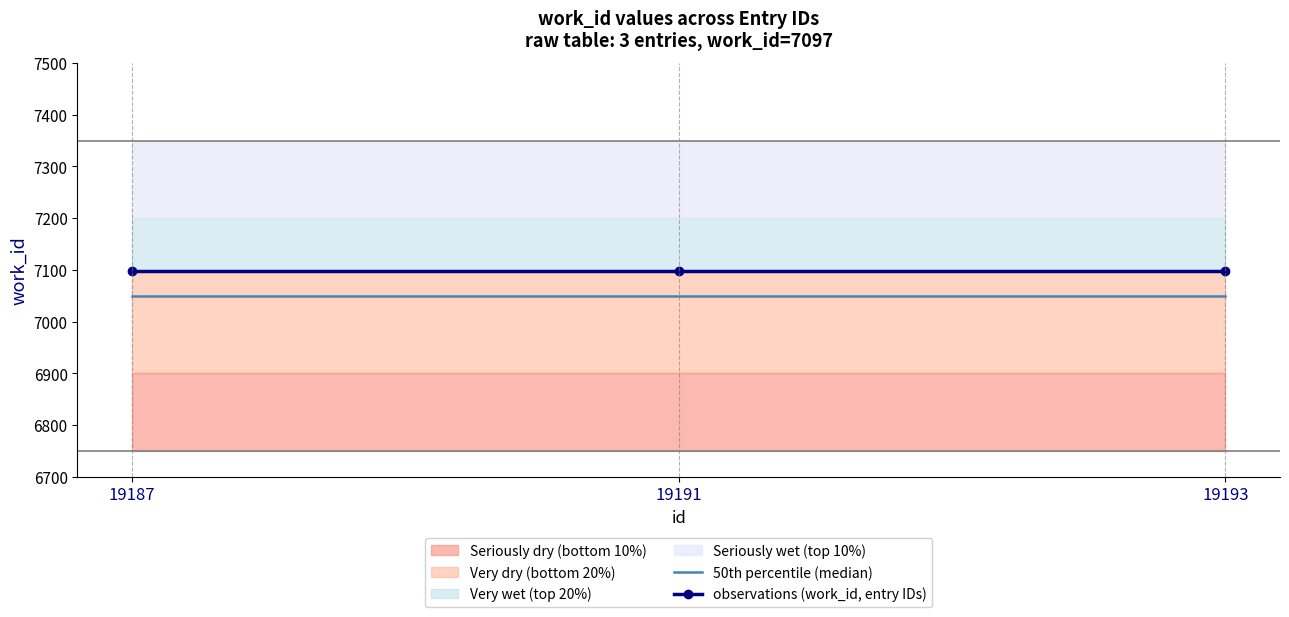

What is the value of the 50th percentile (median) point at the 3rd from the left?

7050